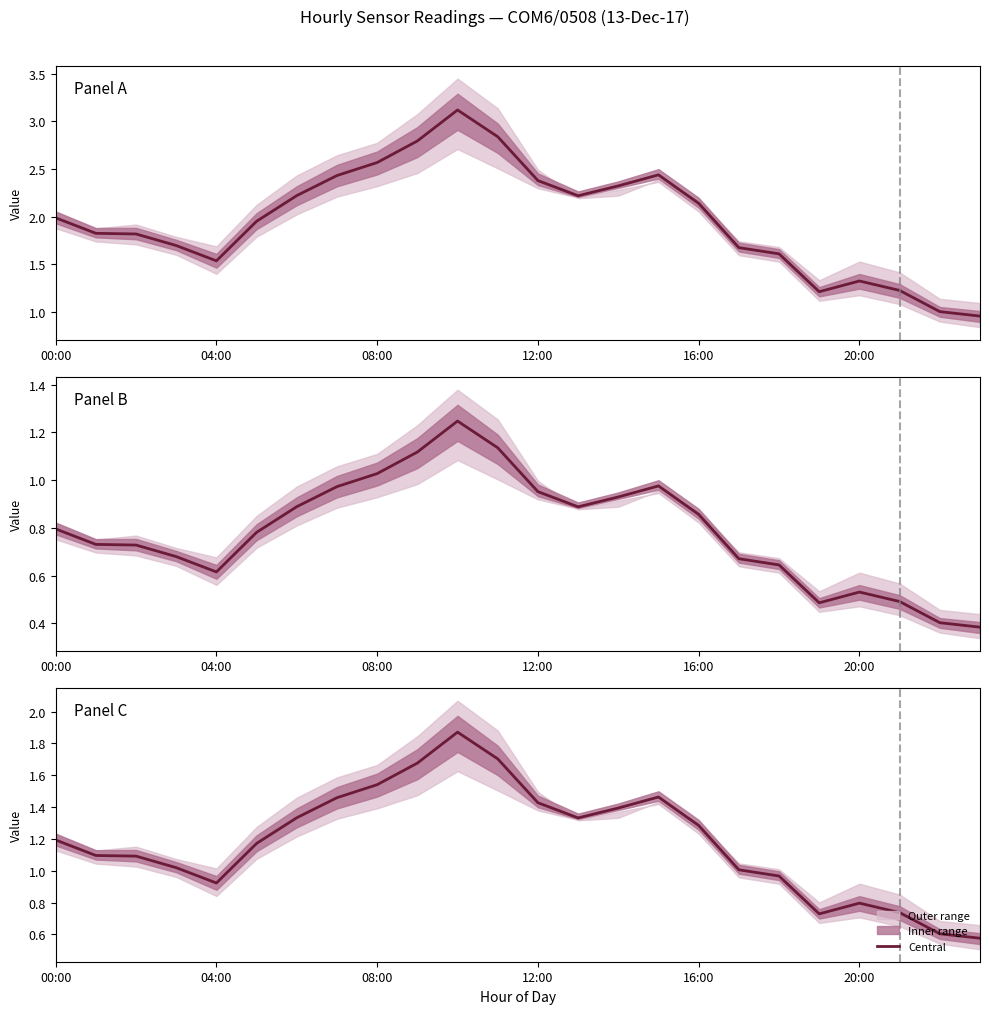

What is the sum of all values?

28.4